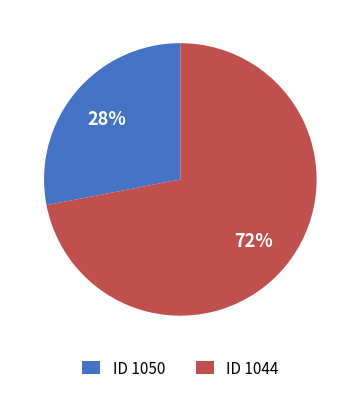

To the nearest percent, what is the difference between the largest and smallest slice percentages?

44%